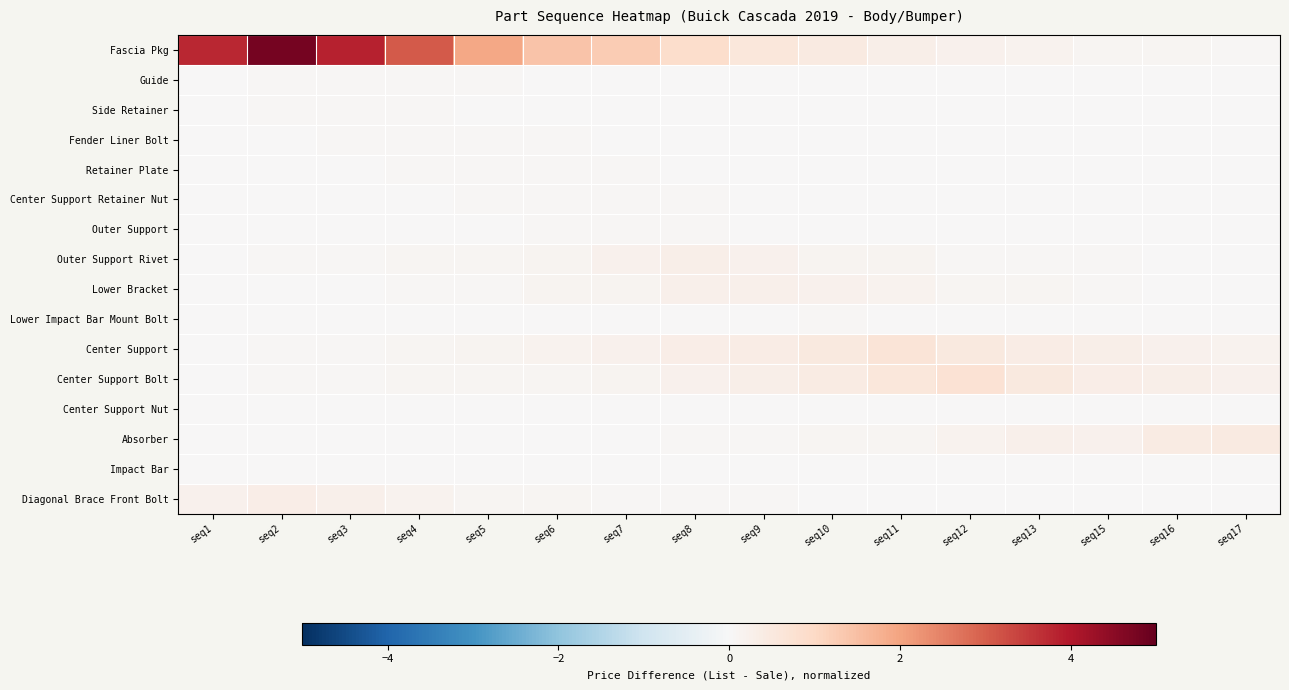

Reading left to right, list all the values displayed in this chart.

Fascia Pkg: seq1=3.8	seq2=4.8	seq3=3.8	seq4=3.1	seq5=1.9	seq6=1.4	seq7=1.3	seq8=0.9	seq9=0.6	seq10=0.5	seq11=0.3	seq12=0.2	seq13=0.2	seq15=0.1	seq16=0.1	seq17=0.1
Guide: seq1=0.0	seq2=0.0	seq3=0.1	seq4=0.0	seq5=0.0	seq6=0.0	seq7=0.0	seq8=0.0	seq9=0.0	seq10=0.0	seq11=0.0	seq12=0.0	seq13=0.0	seq15=0.0	seq16=0.0	seq17=0.0
Side Retainer: seq1=0.0	seq2=0.0	seq3=0.1	seq4=0.0	seq5=0.0	seq6=0.0	seq7=0.0	seq8=0.0	seq9=0.0	seq10=0.0	seq11=0.0	seq12=0.0	seq13=0.0	seq15=0.0	seq16=0.0	seq17=0.0
Fender Liner Bolt: seq1=0.0	seq2=0.0	seq3=0.1	seq4=0.1	seq5=0.1	seq6=0.0	seq7=0.0	seq8=0.0	seq9=0.0	seq10=0.0	seq11=0.0	seq12=0.0	seq13=0.0	seq15=0.0	seq16=0.0	seq17=0.0
Retainer Plate: seq1=0.0	seq2=0.0	seq3=0.0	seq4=0.1	seq5=0.1	seq6=0.0	seq7=0.0	seq8=0.0	seq9=0.0	seq10=0.0	seq11=0.0	seq12=0.0	seq13=0.0	seq15=0.0	seq16=0.0	seq17=0.0
Center Support Retainer Nut: seq1=0.0	seq2=0.0	seq3=0.0	seq4=0.0	seq5=0.0	seq6=0.1	seq7=0.1	seq8=0.0	seq9=0.0	seq10=0.0	seq11=0.0	seq12=0.0	seq13=0.0	seq15=0.0	seq16=0.0	seq17=0.0
Outer Support: seq1=0.0	seq2=0.0	seq3=0.0	seq4=0.0	seq5=0.0	seq6=0.1	seq7=0.1	seq8=0.0	seq9=0.0	seq10=0.0	seq11=0.0	seq12=0.0	seq13=0.0	seq15=0.0	seq16=0.0	seq17=0.0
Outer Support Rivet: seq1=0.0	seq2=0.1	seq3=0.1	seq4=0.1	seq5=0.1	seq6=0.1	seq7=0.2	seq8=0.3	seq9=0.2	seq10=0.1	seq11=0.1	seq12=0.1	seq13=0.1	seq15=0.1	seq16=0.0	seq17=0.0
Lower Bracket: seq1=0.0	seq2=0.0	seq3=0.0	seq4=0.1	seq5=0.1	seq6=0.1	seq7=0.1	seq8=0.2	seq9=0.3	seq10=0.2	seq11=0.2	seq12=0.1	seq13=0.1	seq15=0.1	seq16=0.0	seq17=0.0
Lower Impact Bar Mount Bolt: seq1=0.0	seq2=0.0	seq3=0.0	seq4=0.0	seq5=0.0	seq6=0.0	seq7=0.0	seq8=0.0	seq9=0.0	seq10=0.0	seq11=0.0	seq12=0.0	seq13=0.0	seq15=0.0	seq16=0.0	seq17=0.0
Center Support: seq1=0.0	seq2=0.1	seq3=0.1	seq4=0.1	seq5=0.1	seq6=0.2	seq7=0.2	seq8=0.3	seq9=0.4	seq10=0.5	seq11=0.7	seq12=0.5	seq13=0.4	seq15=0.3	seq16=0.2	seq17=0.2
Center Support Bolt: seq1=0.0	seq2=0.0	seq3=0.0	seq4=0.1	seq5=0.1	seq6=0.1	seq7=0.1	seq8=0.2	seq9=0.3	seq10=0.4	seq11=0.6	seq12=0.7	seq13=0.5	seq15=0.3	seq16=0.3	seq17=0.2
Center Support Nut: seq1=0.0	seq2=0.0	seq3=0.0	seq4=0.0	seq5=0.0	seq6=0.0	seq7=0.0	seq8=0.0	seq9=0.0	seq10=0.0	seq11=0.0	seq12=0.0	seq13=0.0	seq15=0.0	seq16=0.0	seq17=0.0
Absorber: seq1=0.0	seq2=0.0	seq3=0.0	seq4=0.0	seq5=0.0	seq6=0.0	seq7=0.0	seq8=0.1	seq9=0.1	seq10=0.1	seq11=0.1	seq12=0.2	seq13=0.3	seq15=0.2	seq16=0.4	seq17=0.4
Impact Bar: seq1=0.0	seq2=0.0	seq3=0.0	seq4=0.0	seq5=0.0	seq6=0.0	seq7=0.0	seq8=0.0	seq9=0.0	seq10=0.0	seq11=0.0	seq12=0.0	seq13=0.0	seq15=0.0	seq16=0.0	seq17=0.0
Diagonal Brace Front Bolt: seq1=0.2	seq2=0.3	seq3=0.2	seq4=0.2	seq5=0.1	seq6=0.1	seq7=0.1	seq8=0.0	seq9=0.0	seq10=0.0	seq11=0.0	seq12=0.0	seq13=0.0	seq15=0.0	seq16=0.0	seq17=0.0